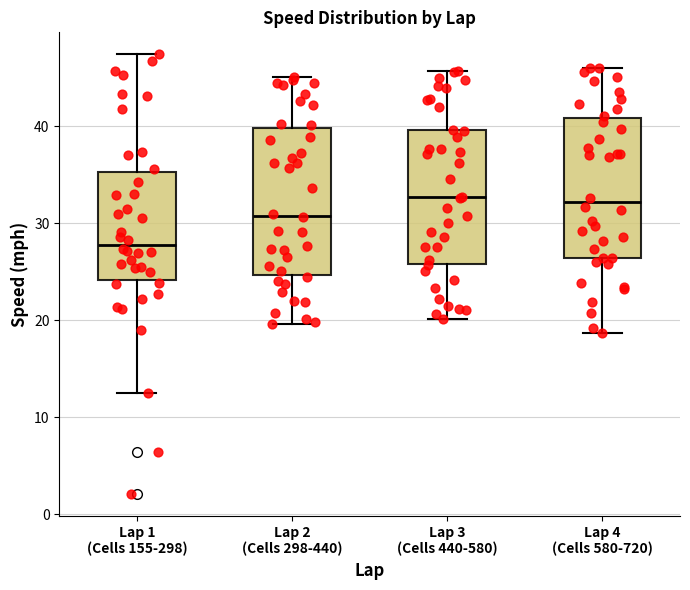

Reading left to right, read every box against the y-axis: the position of its median line, the range the box covers, and the ends of its whiskers. The values are not printed on the chart, so give them approximately, as read against the axis.

Lap 1 (Cells 155-298): median 28, box 24 to 35, whiskers 13 to 47
Lap 2 (Cells 298-440): median 31, box 25 to 40, whiskers 20 to 45
Lap 3 (Cells 440-580): median 33, box 26 to 40, whiskers 20 to 46
Lap 4 (Cells 580-720): median 32, box 26 to 41, whiskers 19 to 46